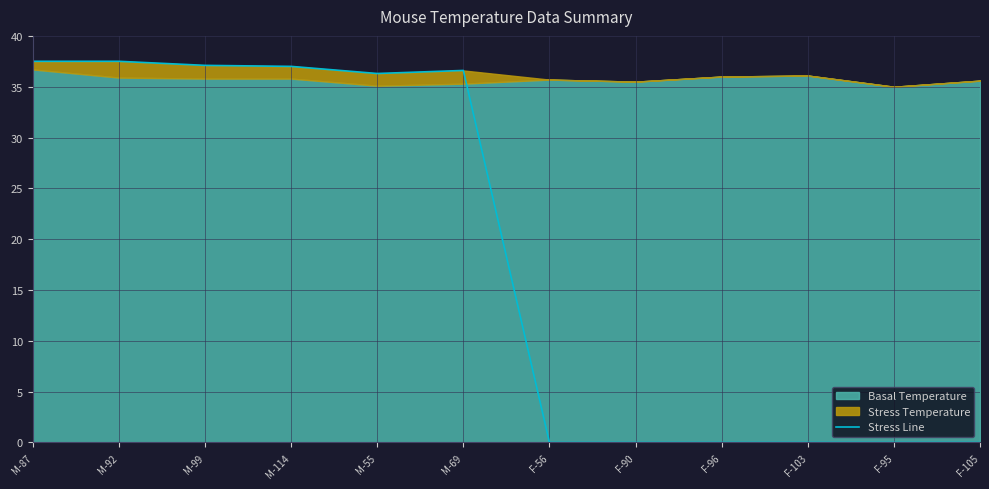

The chart shows a value of 0.0 at F-56. True or false?

True